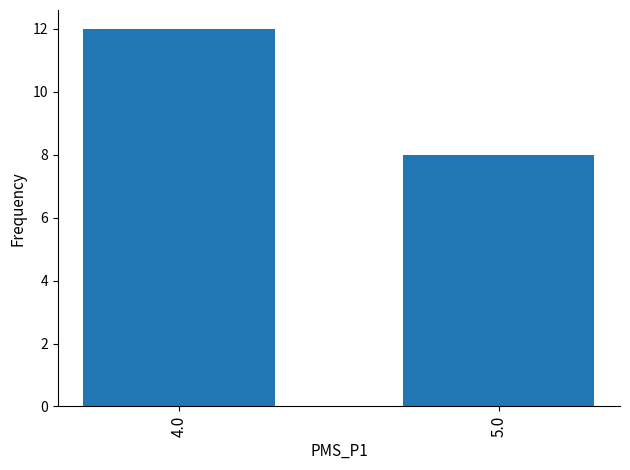

What is the sum of the values at 4.0 and 5.0?

20